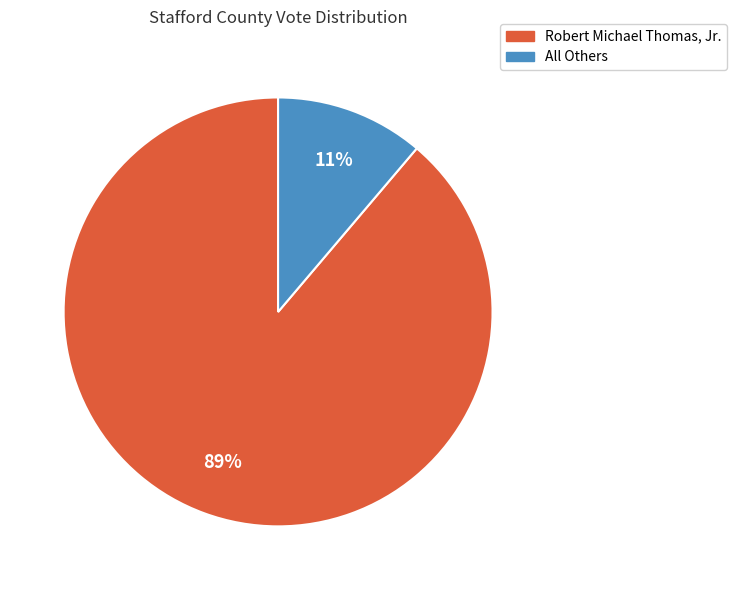

What percentage is the Robert Michael Thomas, Jr. slice, to the nearest percent?

89%